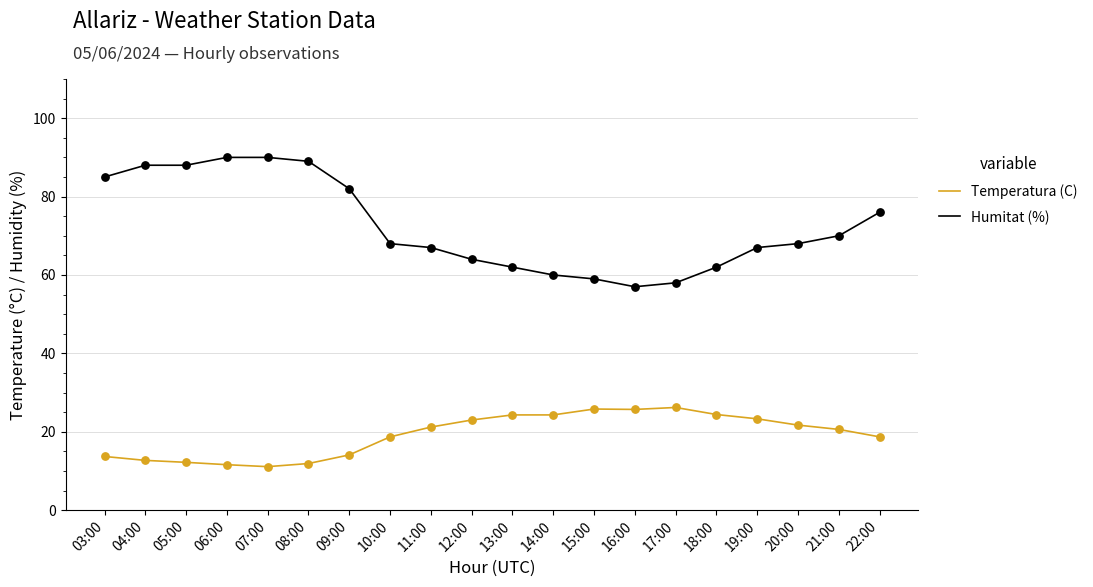

Is the value of Temperatura (C) at 15:00 greater than the value of Humitat (%) at 16:00?

No